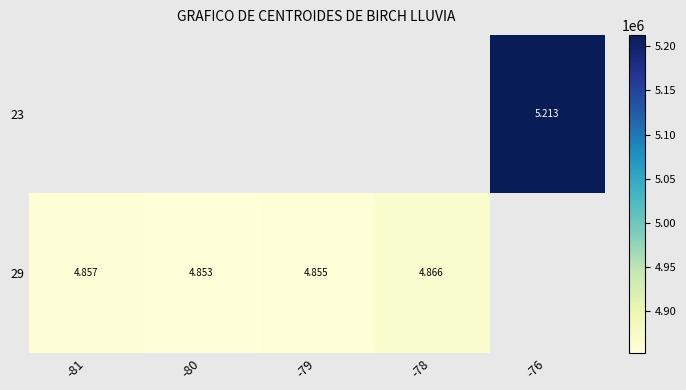

How many data points in 29 are less than 4857360?

2